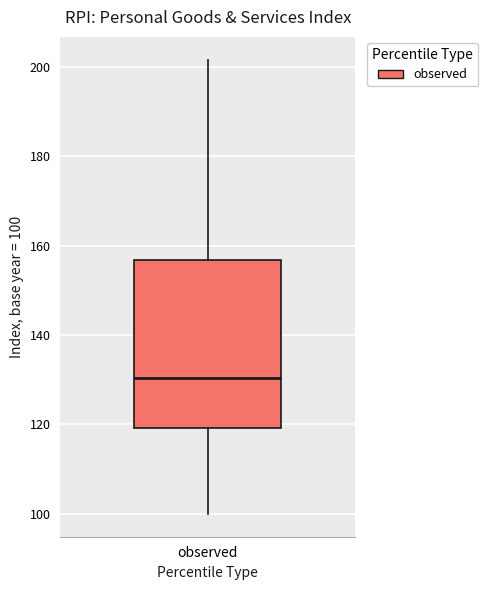

Where does the upper whisker of the box for observed end on the y-axis? The values are not printed on the chart, so give them approximately, as read against the axis.

202